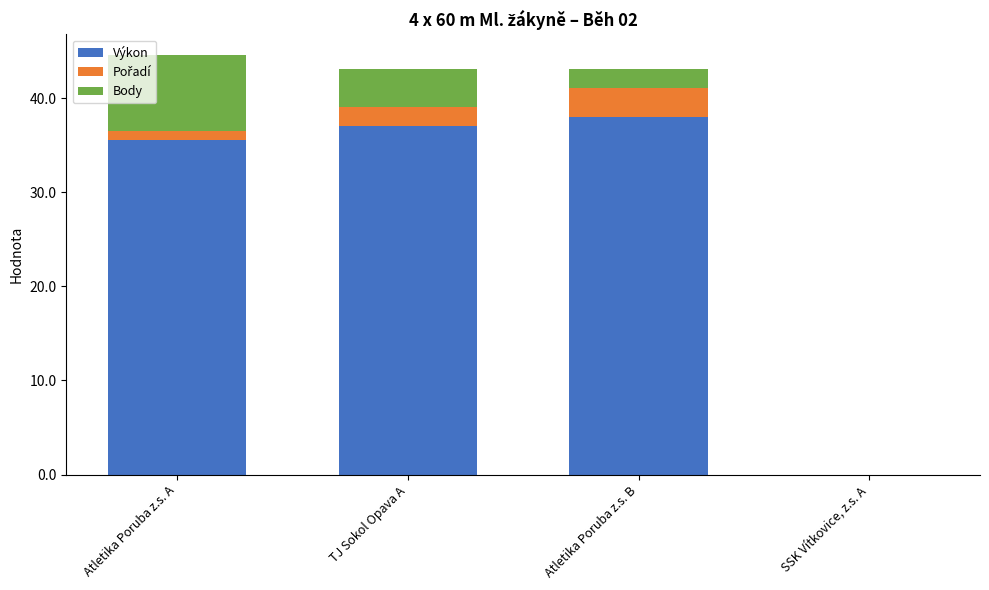

Are the bars horizontal?

No